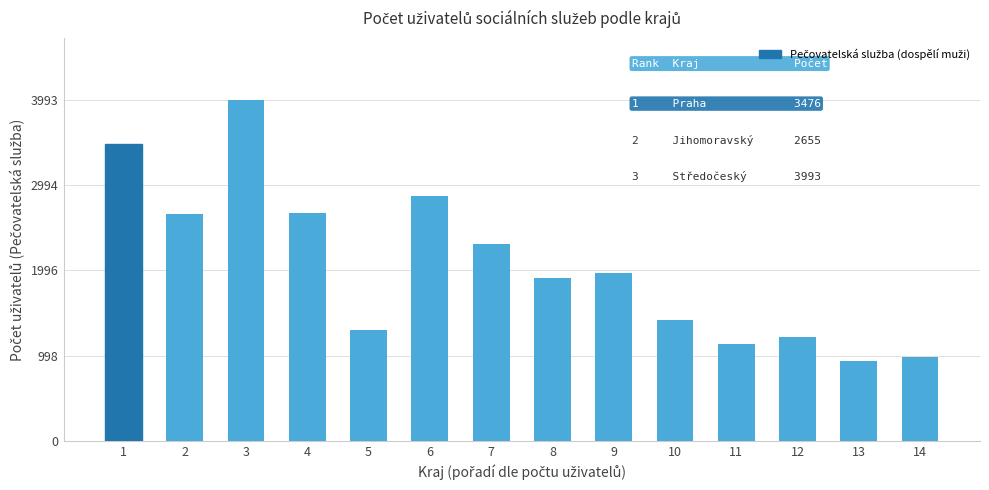

Between 1 and 14, which is larger?

1